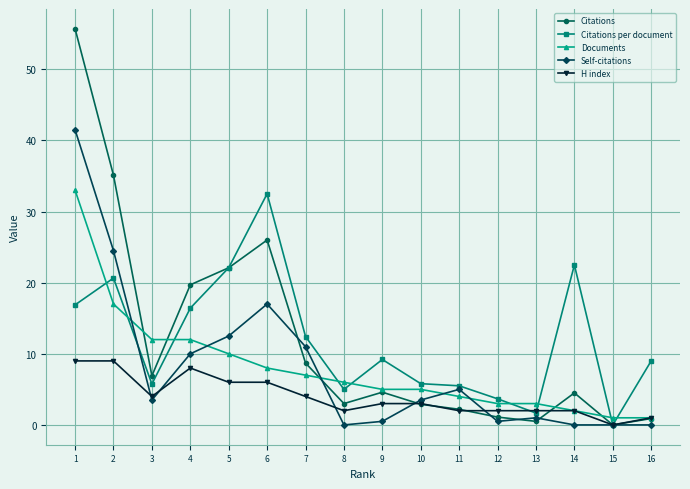

At how many categories does at least one series exceed 52?

1